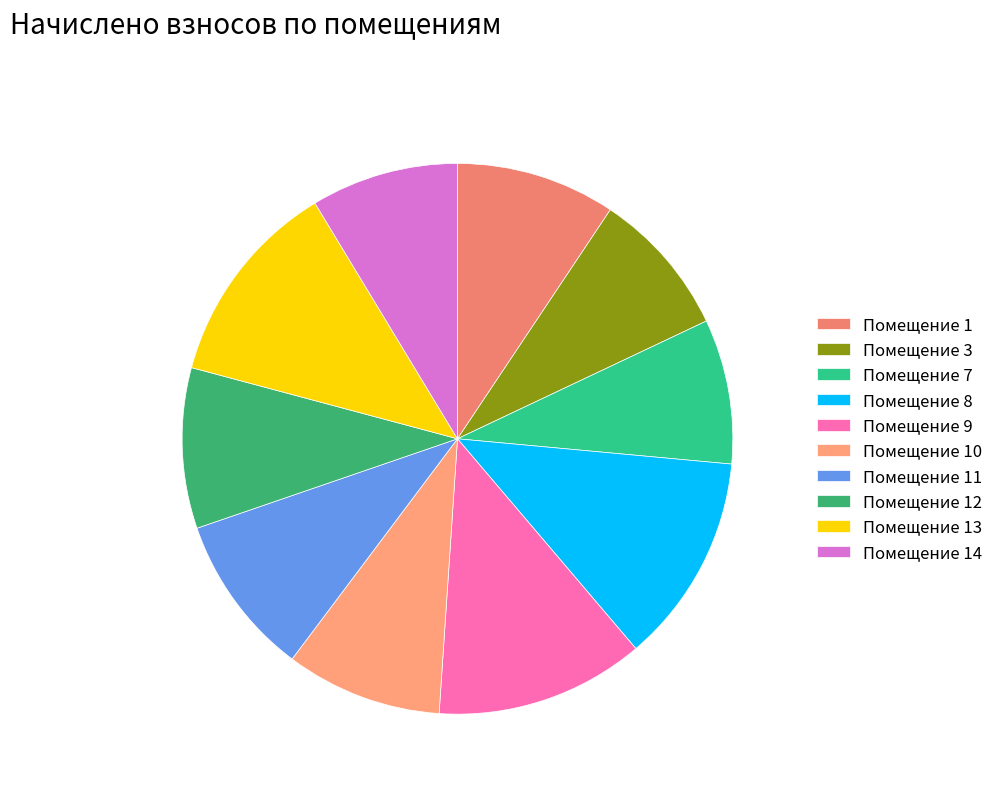

Which slice is the largest?

8